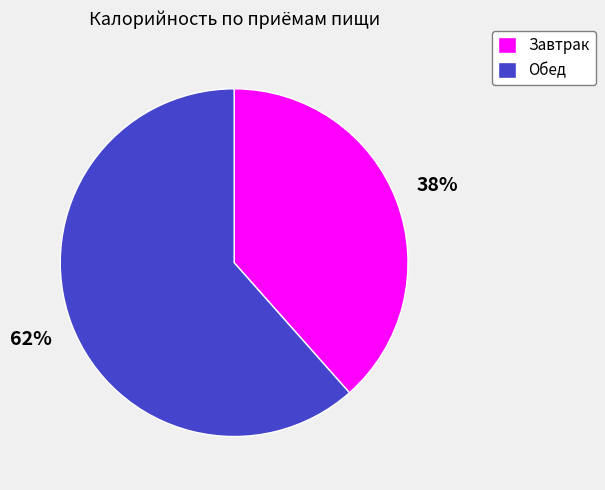

How many slices are in this pie chart?

2